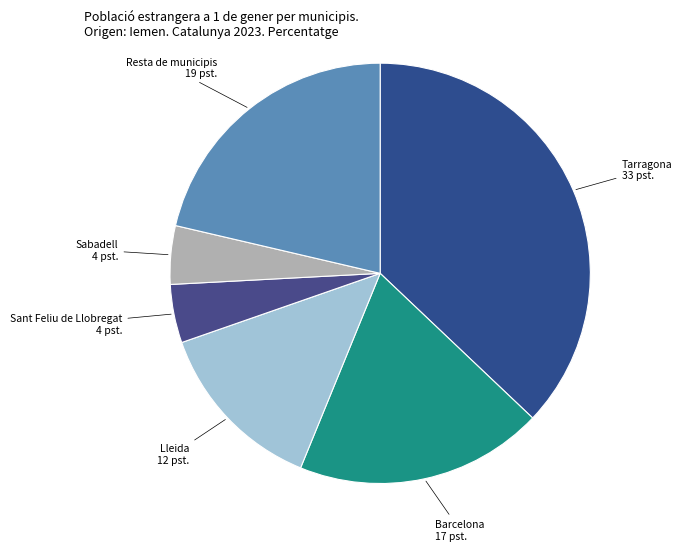

Approximately how many times larger is the value at Sabadell compared to Lleida?

0.3